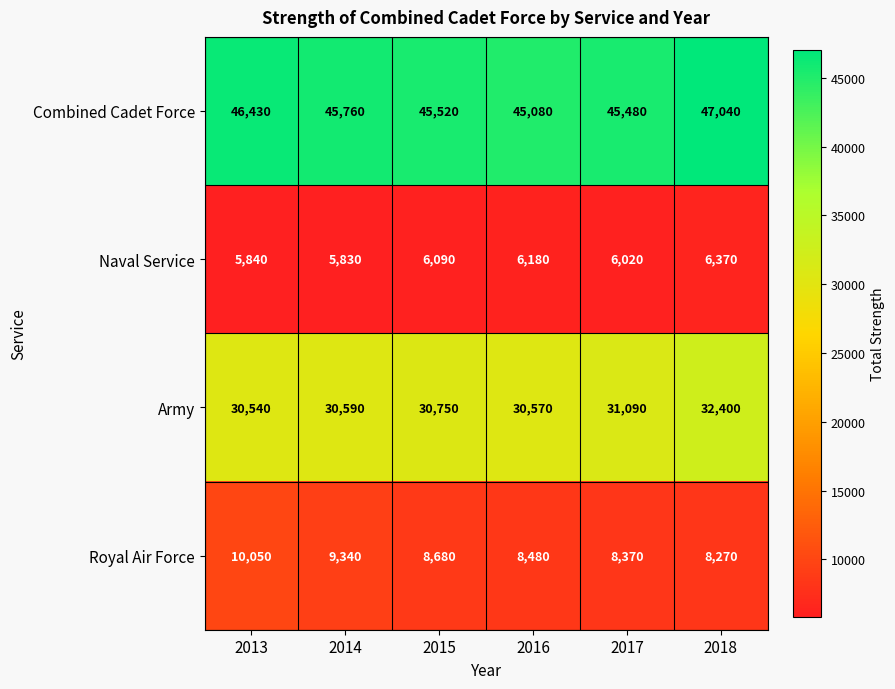

What is the difference between the highest and lowest values at 2016?

38900